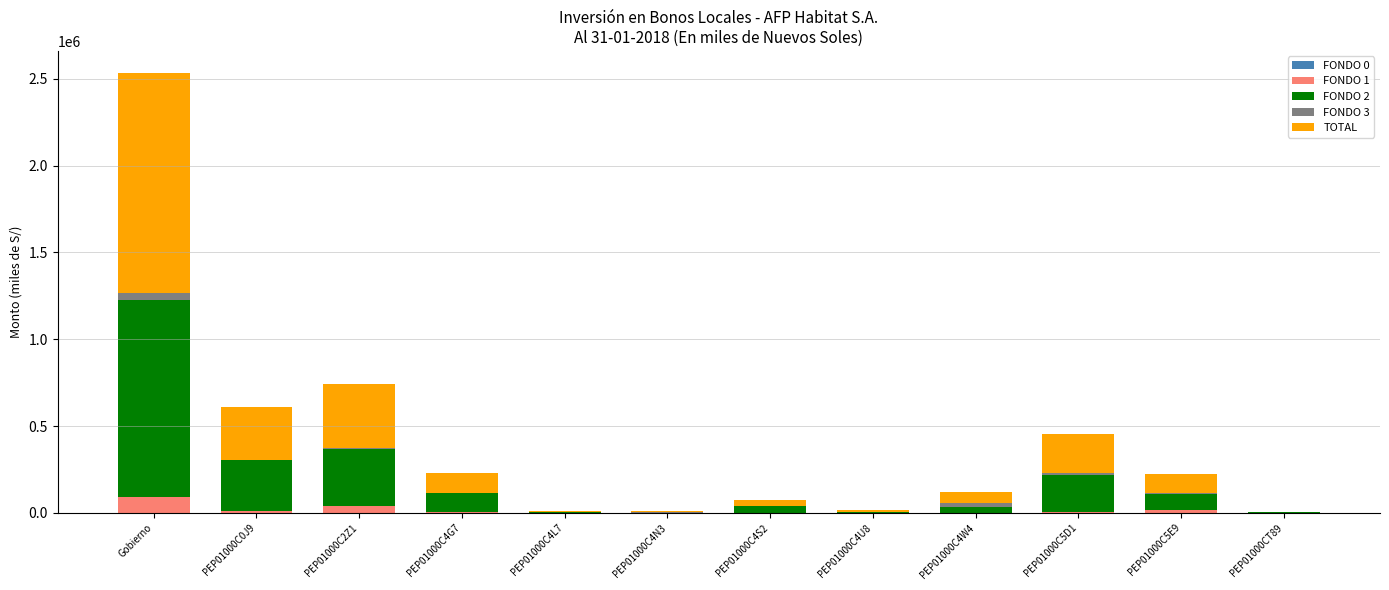

At how many categories does at least one series exceed 498480?

1